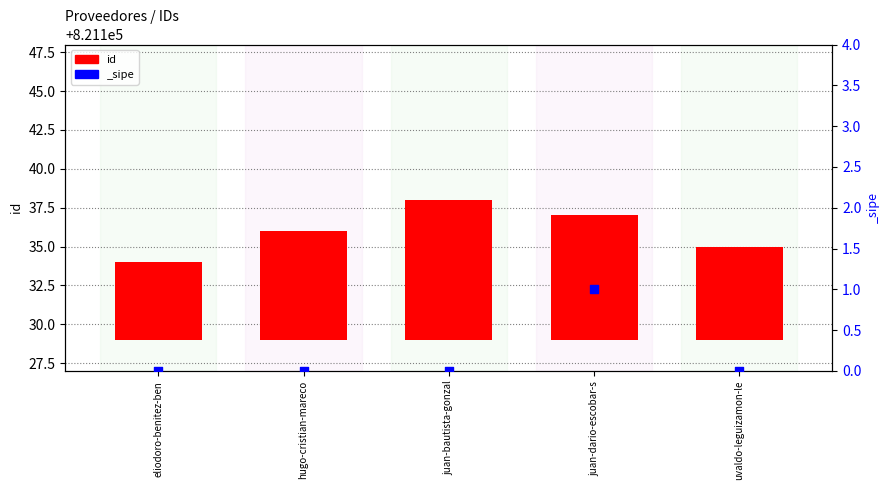

Which has a higher value, eliodoro-benitez-ben or juan-bautista-gonzal?

juan-bautista-gonzal